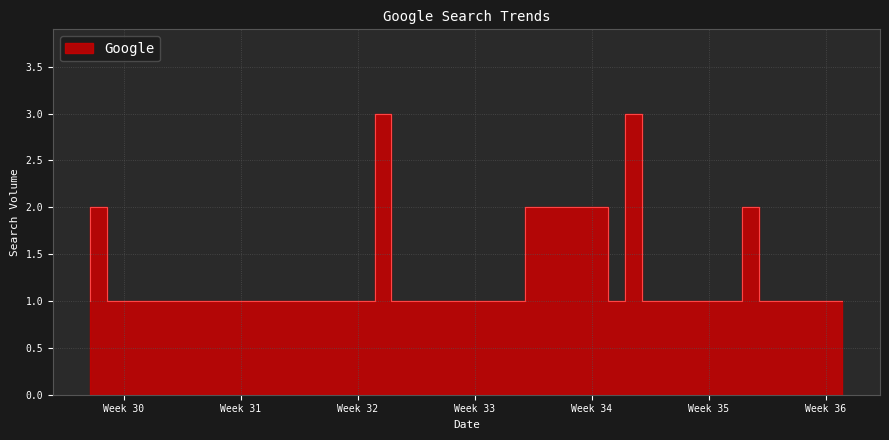

At which category does the data reach its first local peak?

2009-07-26